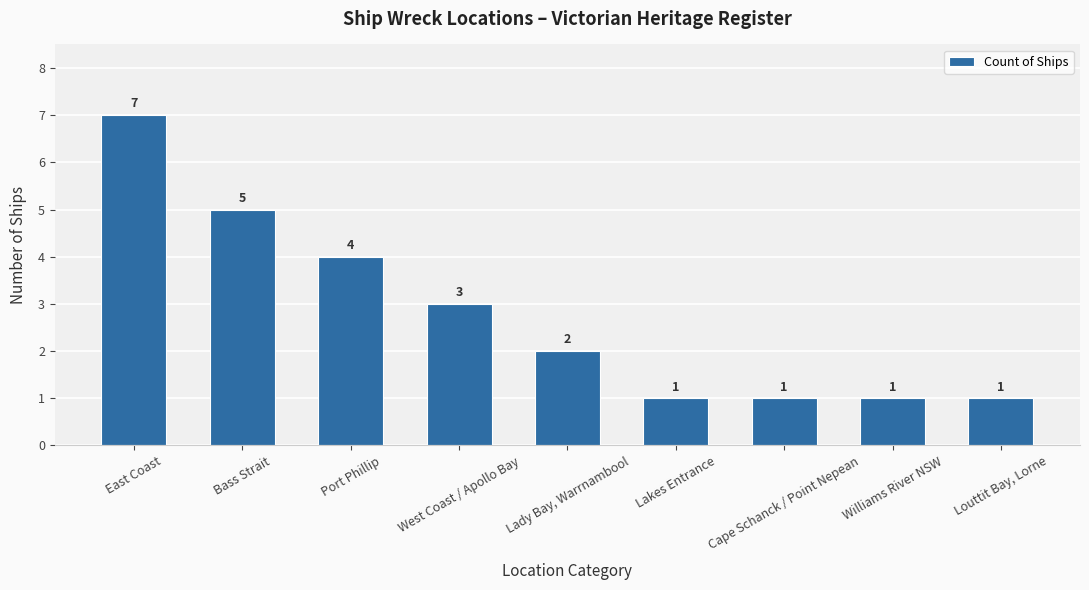

Does the chart contain stacked bars?

No